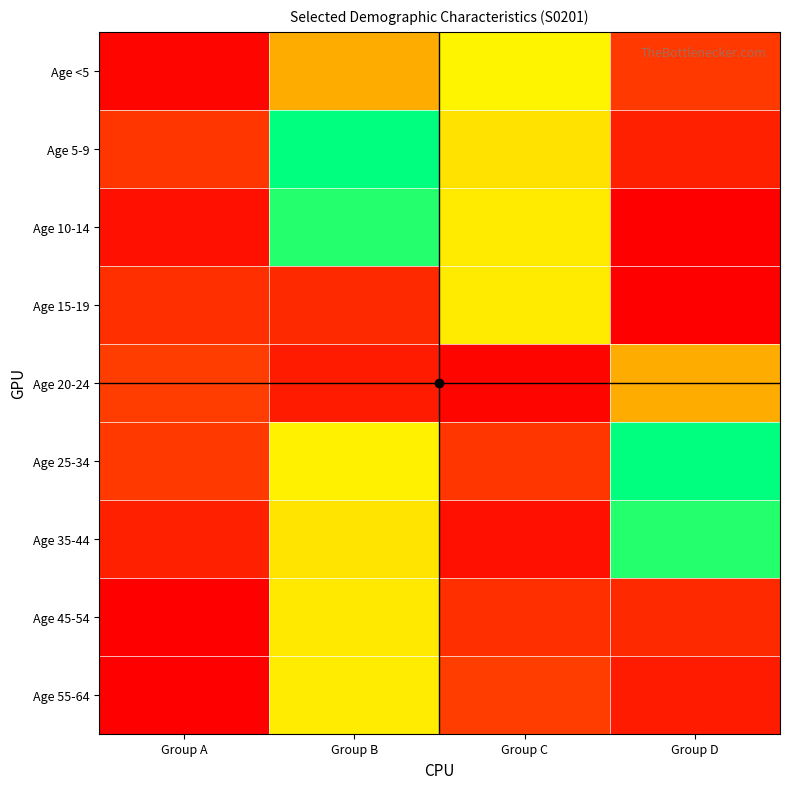

Between Group A and Group B, which is larger?

Group B